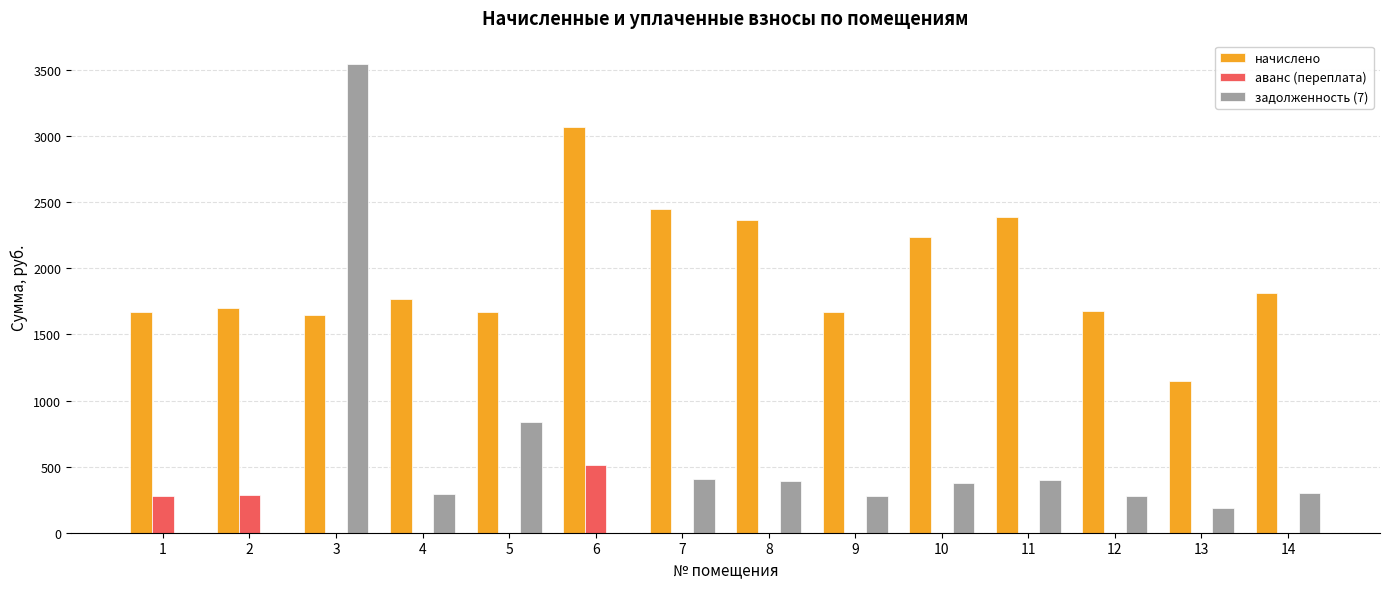

What are all the series names shown in the legend?

начислено, аванс (переплата), задолженность (7)